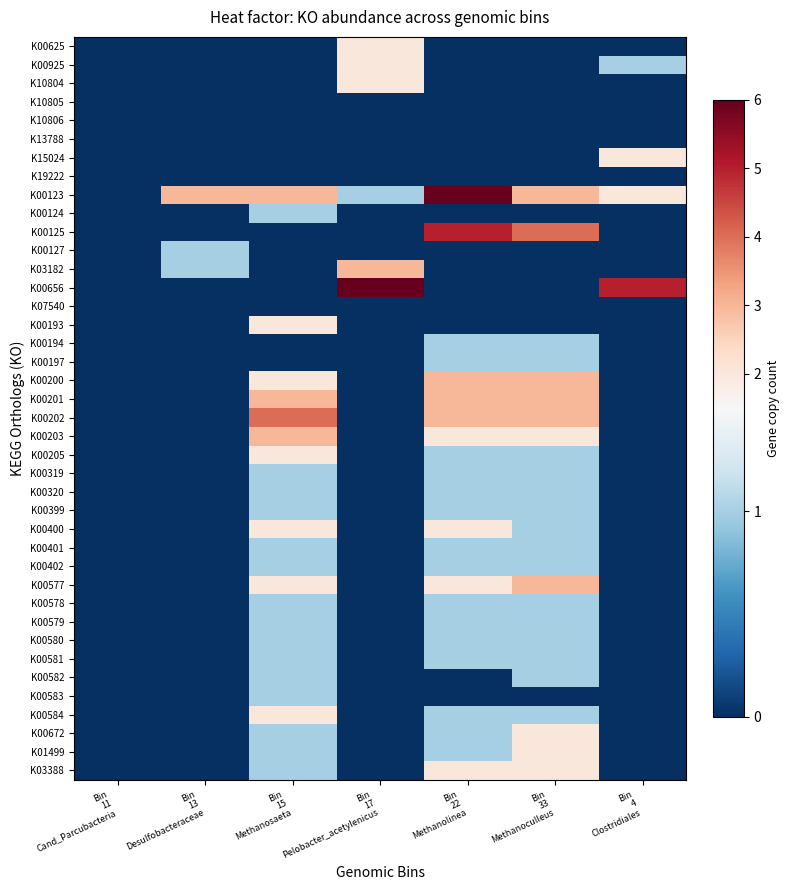

List the series in order of their peak value, lowest first.

K10805, K10806, K13788, K19222, K07540, K00124, K00127, K00194, K00197, K00319, K00320, K00399, K00401, K00402, K00578, K00579, K00580, K00581, K00582, K00583, K00625, K00925, K10804, K15024, K00193, K00205, K00400, K00584, K00672, K01499, K03388, K03182, K00200, K00201, K00203, K00577, K00202, K00125, K00123, K00656